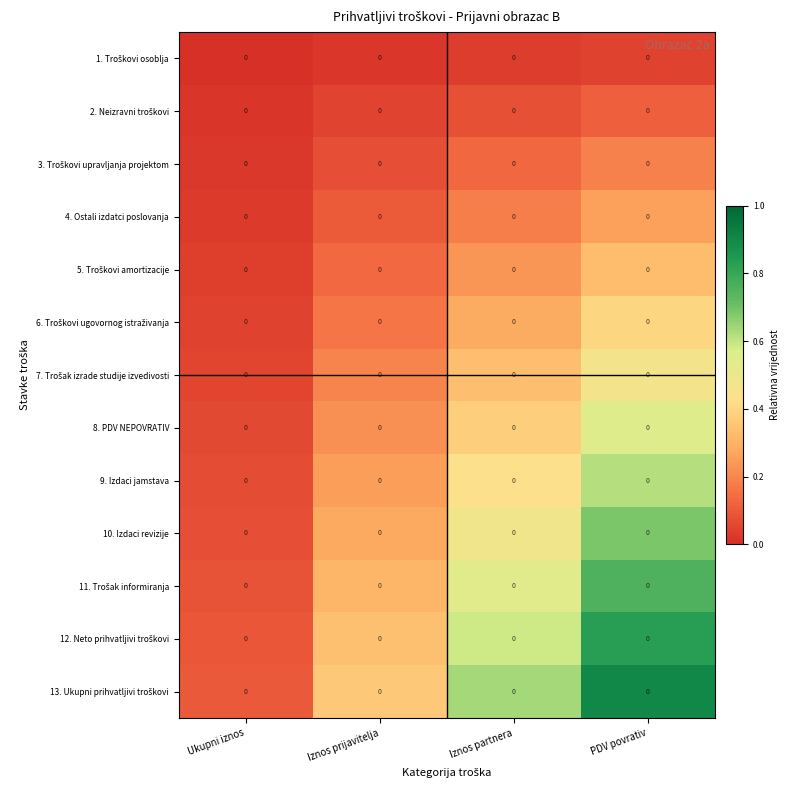

Where is 9. Izdaci jamstava nearest to the value 0?

Ukupni iznos